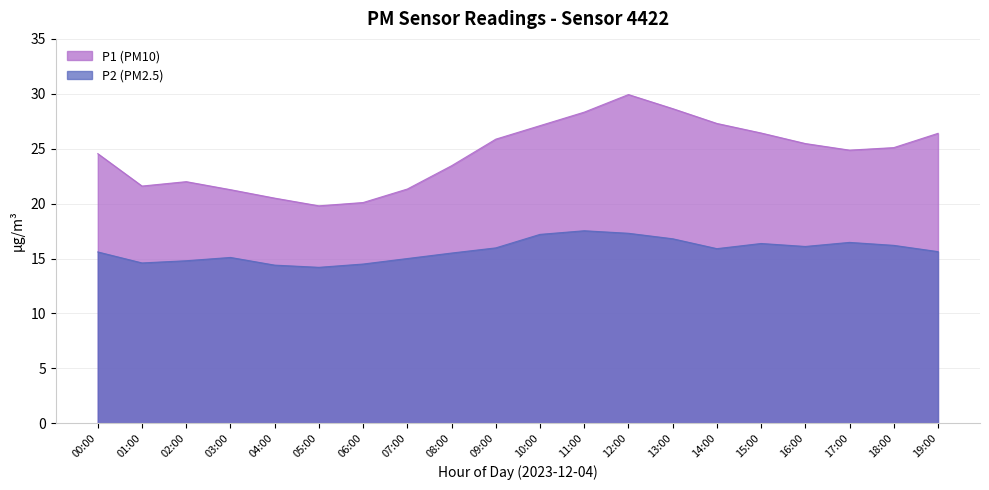

The value of P1 at 04:00 is 20.5. True or false?

True